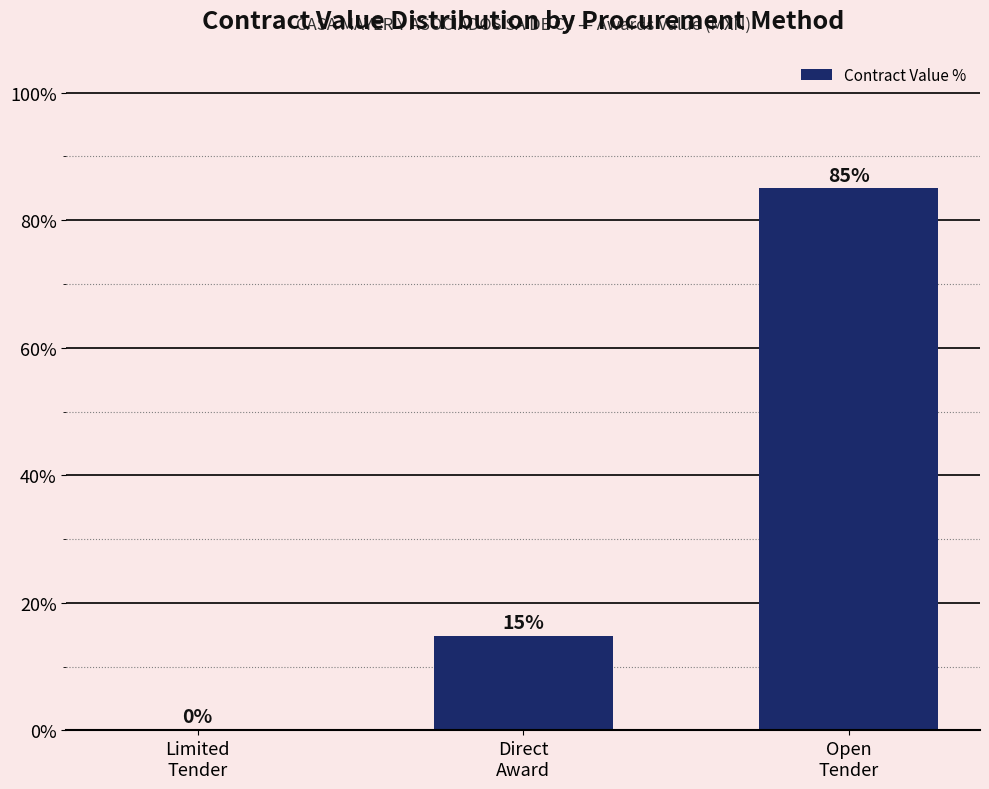

What position from the left is Direct
Award?

2